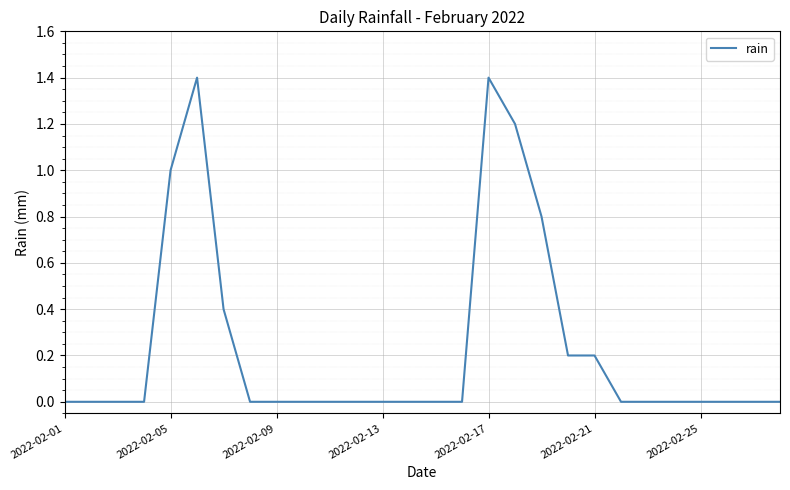

What is the difference between the maximum and minimum values?

1.4